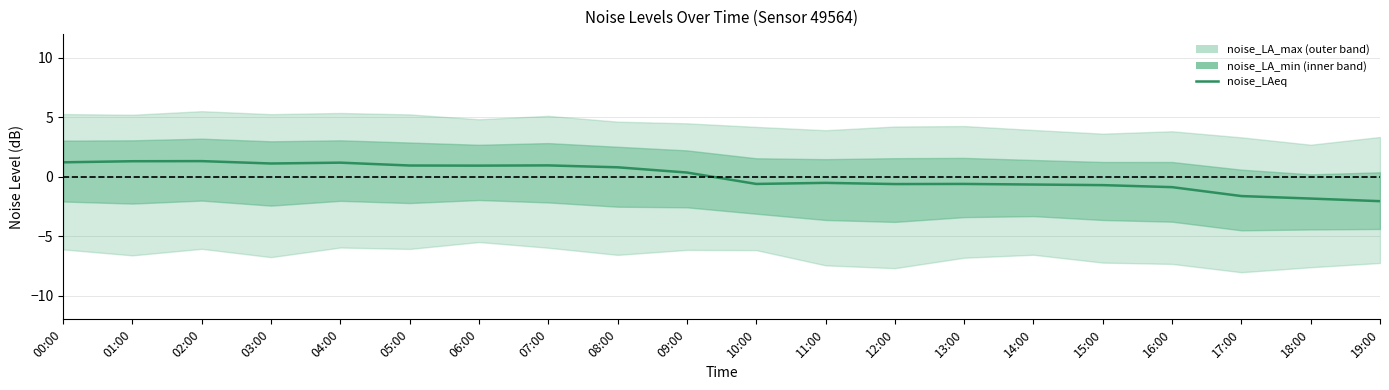

What is the label of the 15th point from the left?

14:00